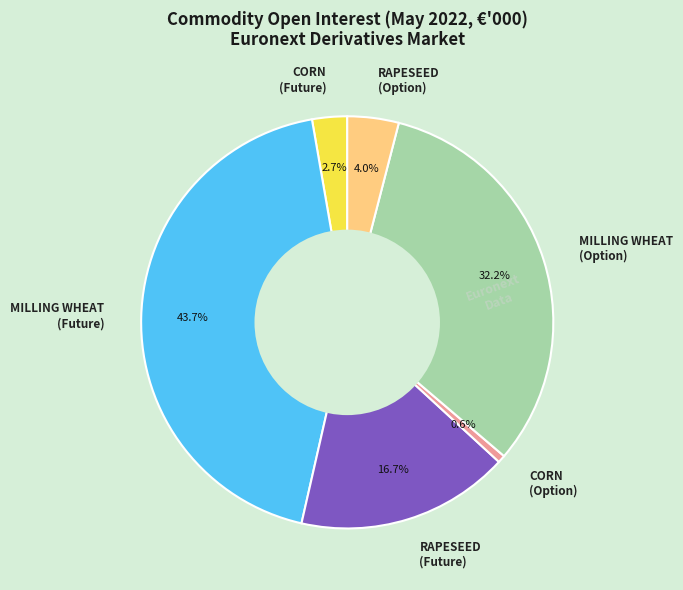

Is it true that MILLING WHEAT (Future) is 31% of the pie?

False